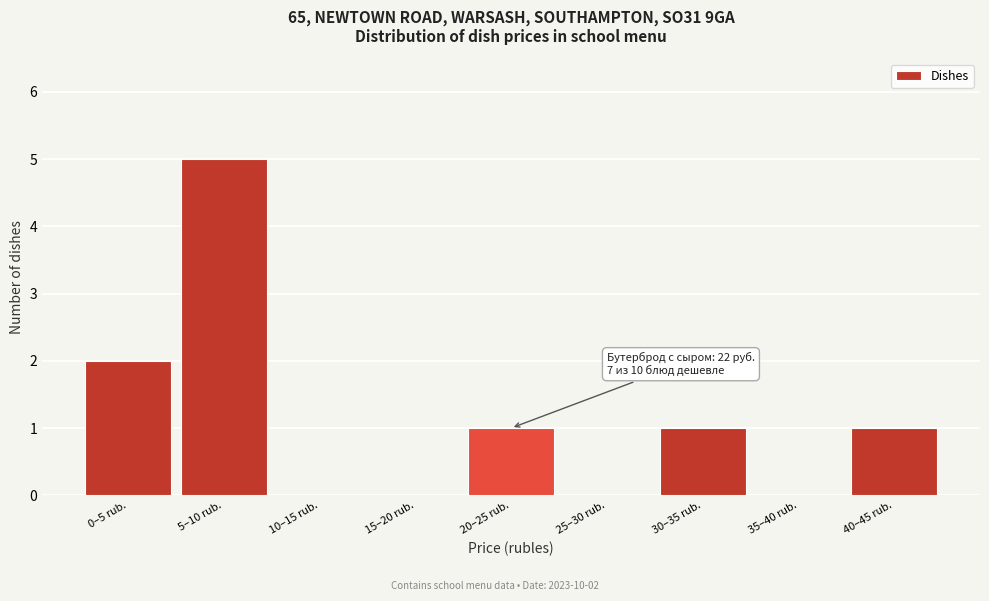

Reading right to left, what are all the values shown in this chart?

40–45 rub.=1	35–40 rub.=0	30–35 rub.=1	25–30 rub.=0	20–25 rub.=1	15–20 rub.=0	10–15 rub.=0	5–10 rub.=5	0–5 rub.=2